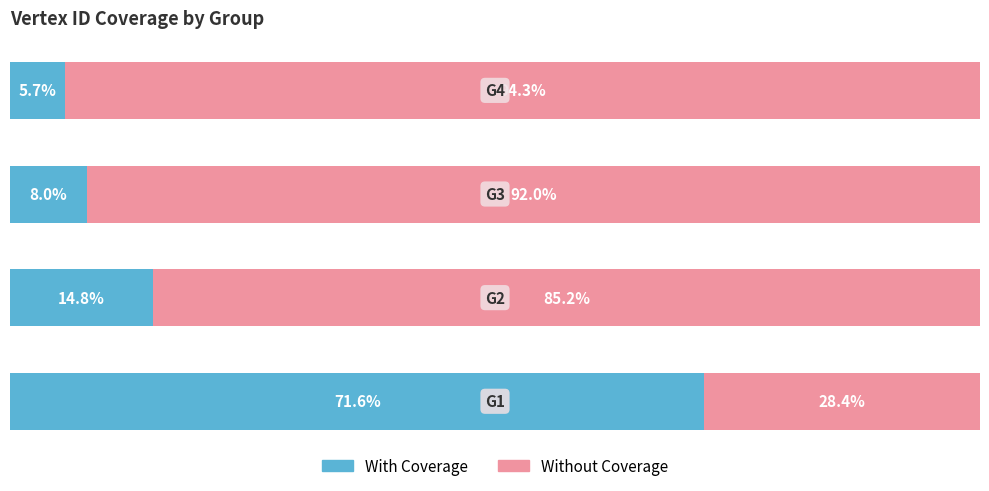

What are all the series names shown in the legend?

With Coverage, Without Coverage